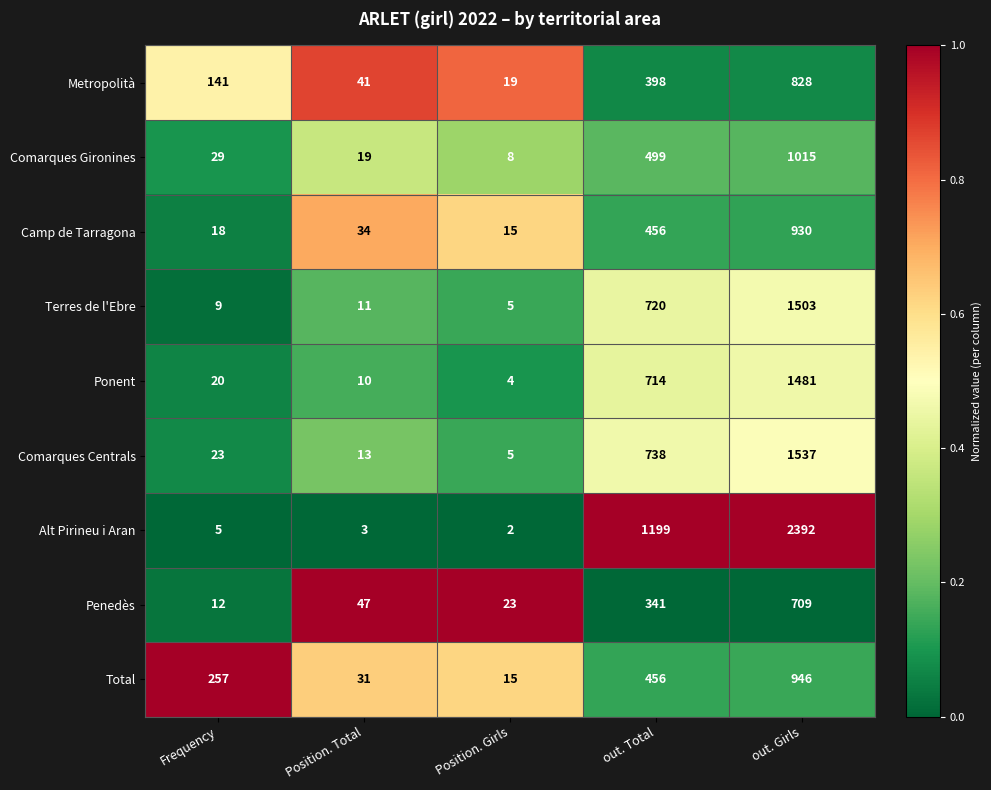

The Comarques Gironines series shows 19 at Position. Total. True or false?

True